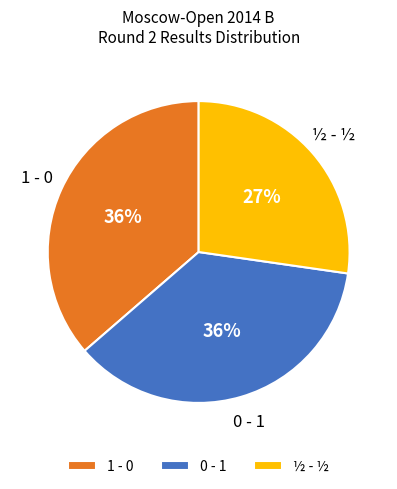

Is there a majority slice in this chart?

No